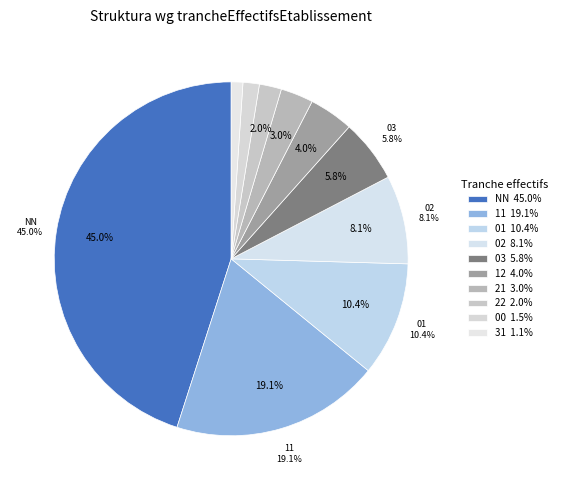

To the nearest percent, what is the difference between the 01 and 21 slice percentages?

7%